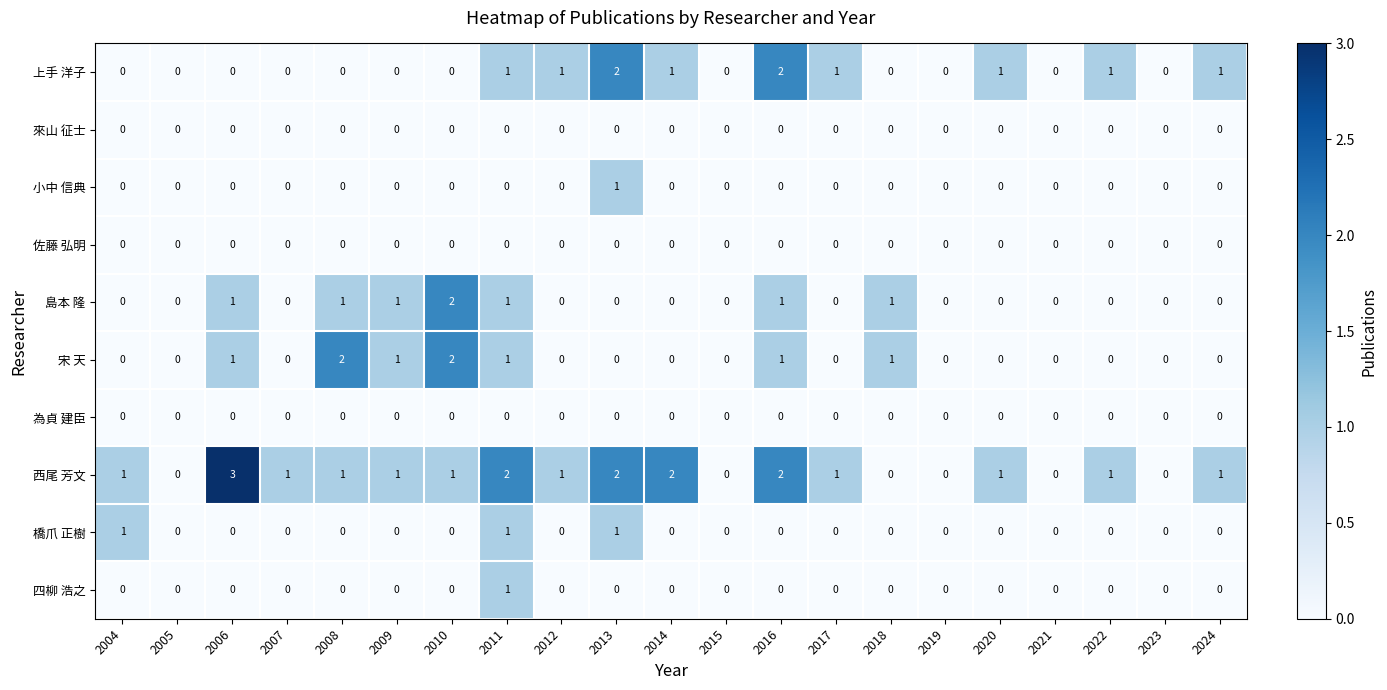

The 島本 隆 series shows -1 at 2020. True or false?

False